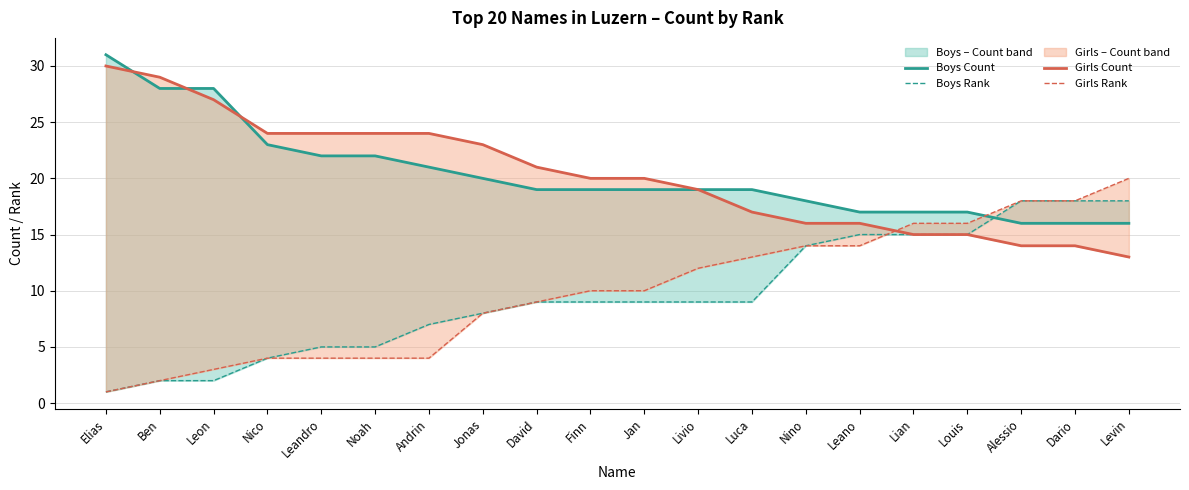

Rank the series at Luca from lowest to highest value.

Boys Rank, Girls Rank, Girls Count, Boys Count